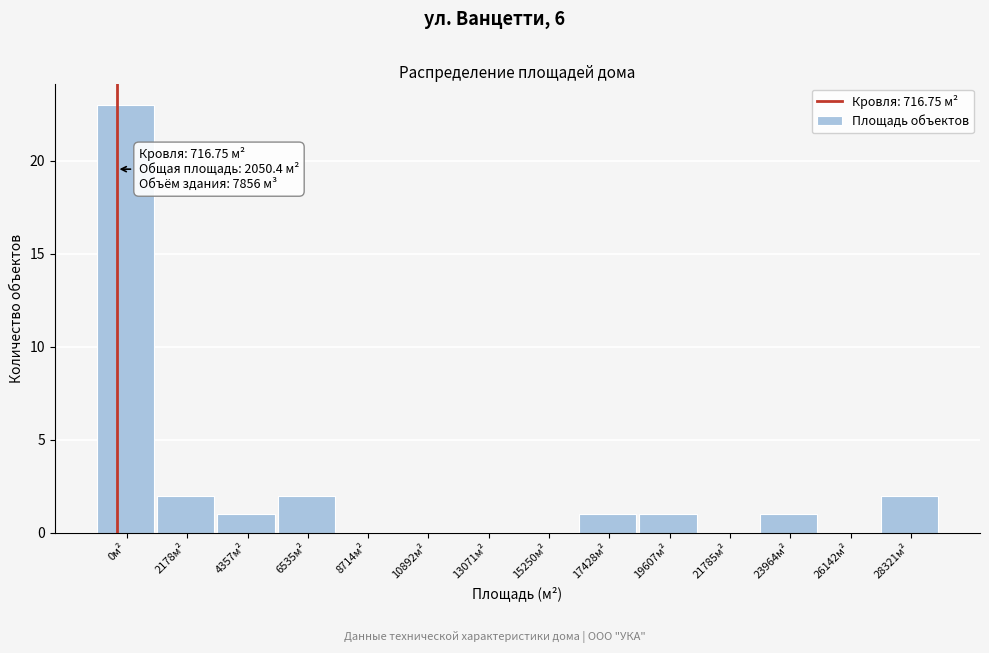

Reading left to right, what are all the values shown in this chart?

0м²=23	2178м²=2	4357м²=1	6535м²=2	8714м²=0	10892м²=0	13071м²=0	15250м²=0	17428м²=1	19607м²=1	21785м²=0	23964м²=1	26142м²=0	28321м²=2